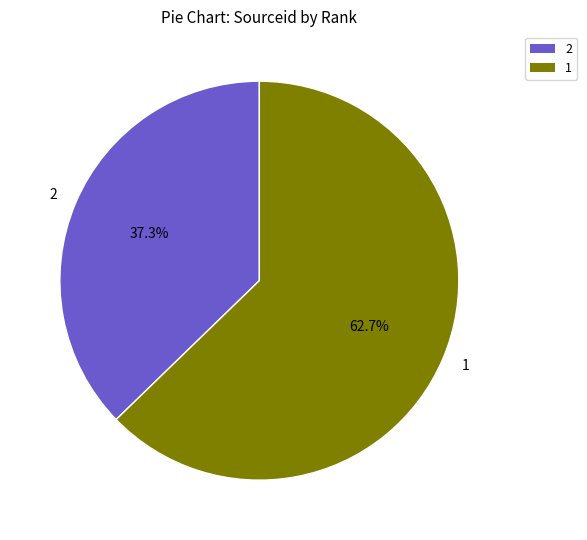

Rank the categories by value from highest to lowest.

1, 2